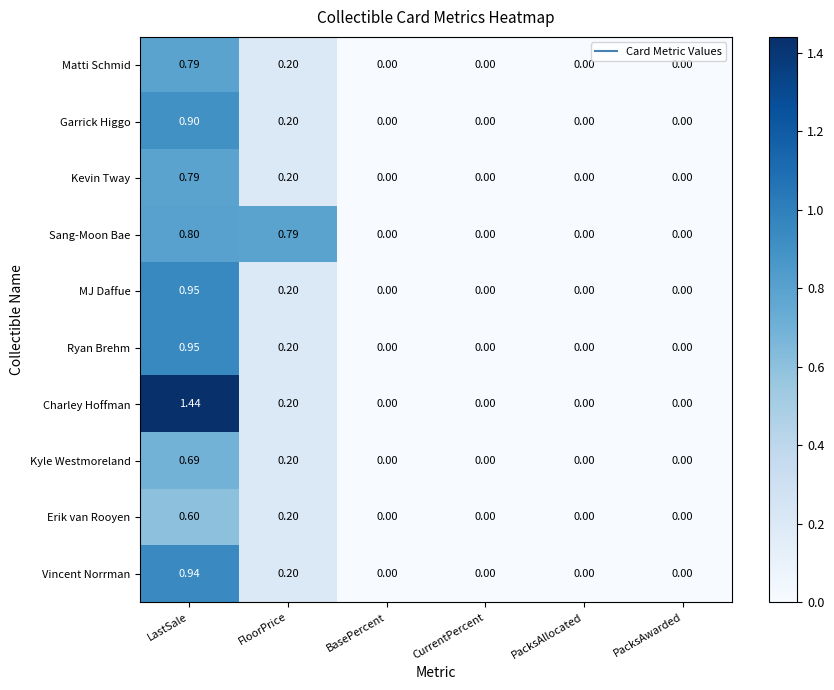

Count the number of data series in this chart.

10